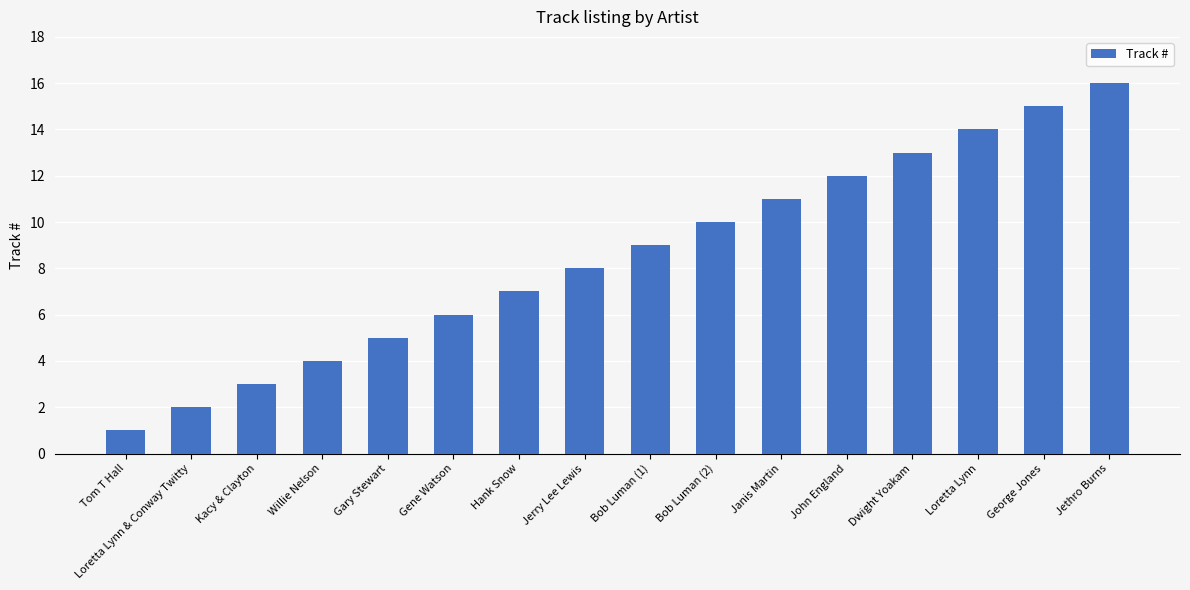

What is the label of the 8th bar from the right?

Bob Luman (1)